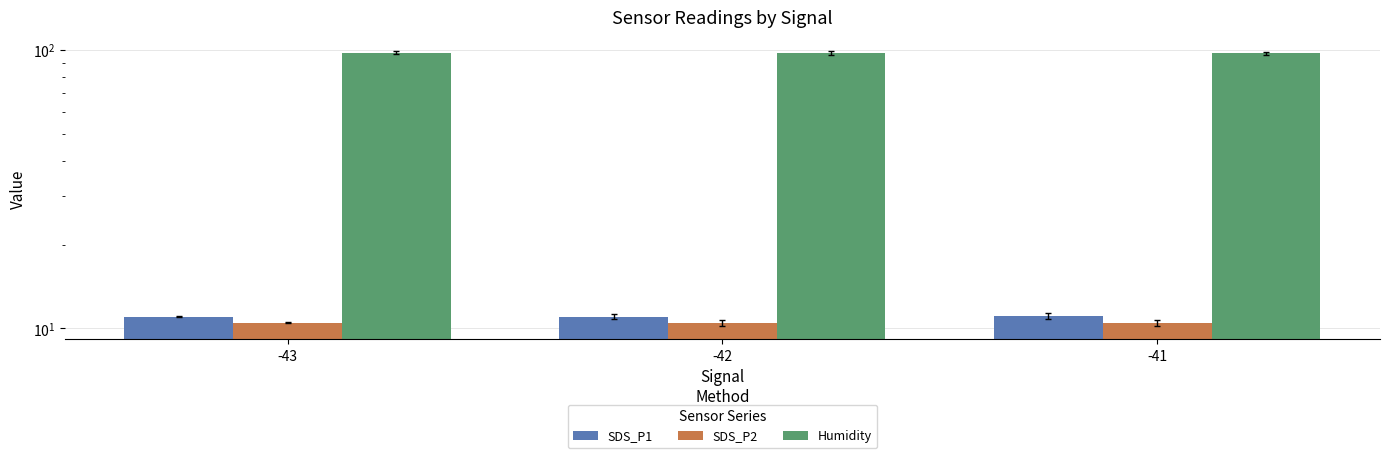

What is the highest value of the Humidity series?

97.6